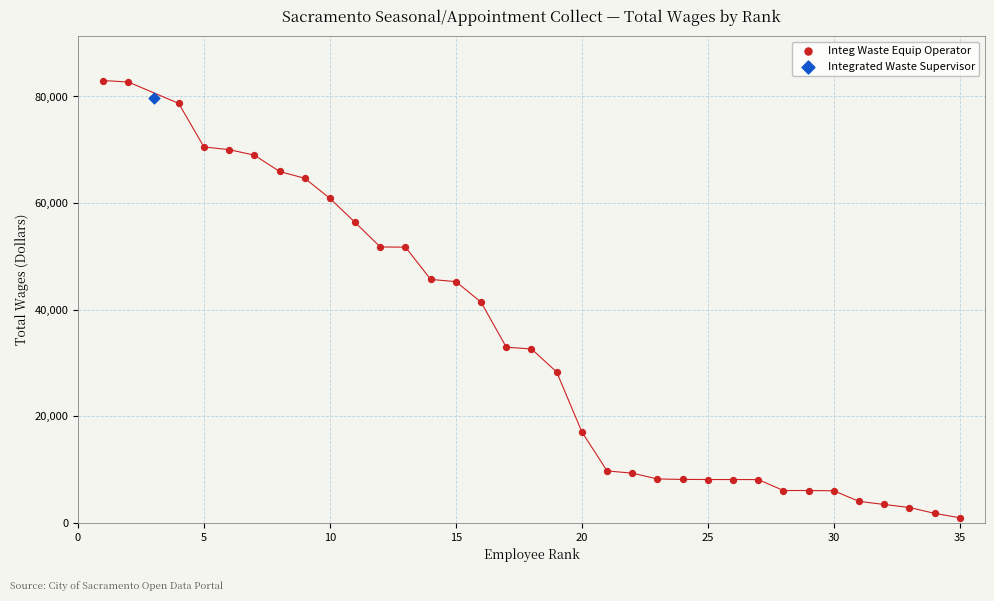

What are all the series names shown in the legend?

Integ Waste Equip Operator, Integrated Waste Supervisor